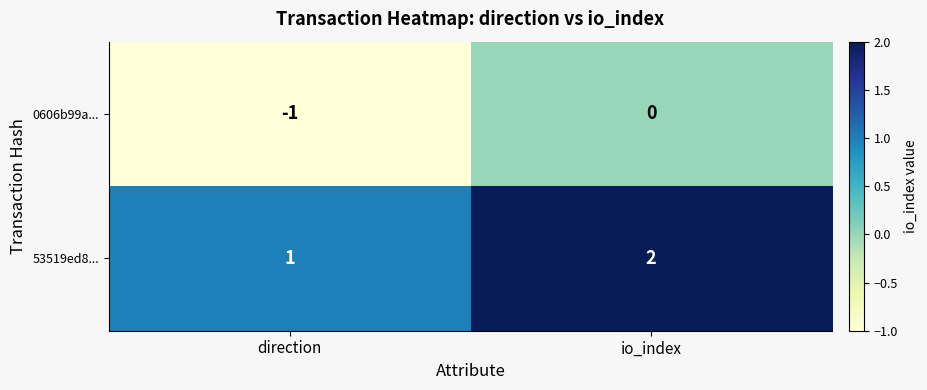

Is it true that 0606b99a... equals -2 at direction?

False